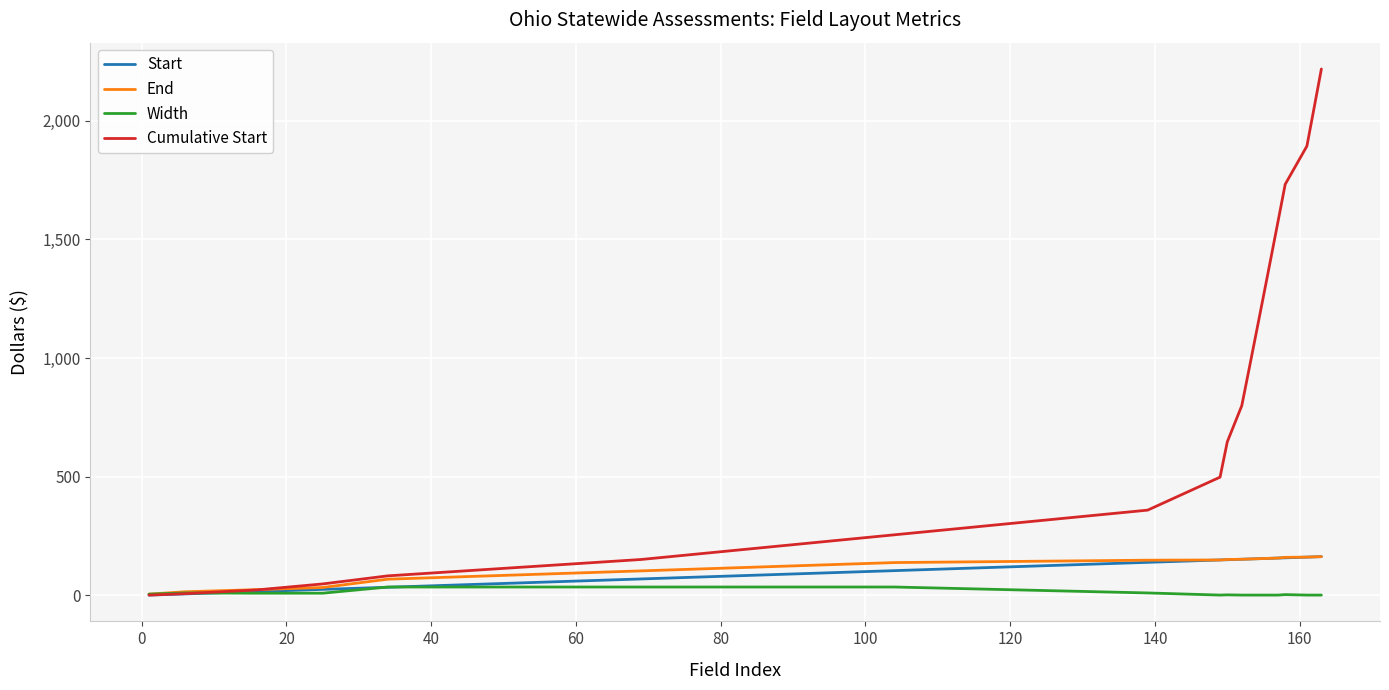

At how many categories does at least one series exceed 1585?

4